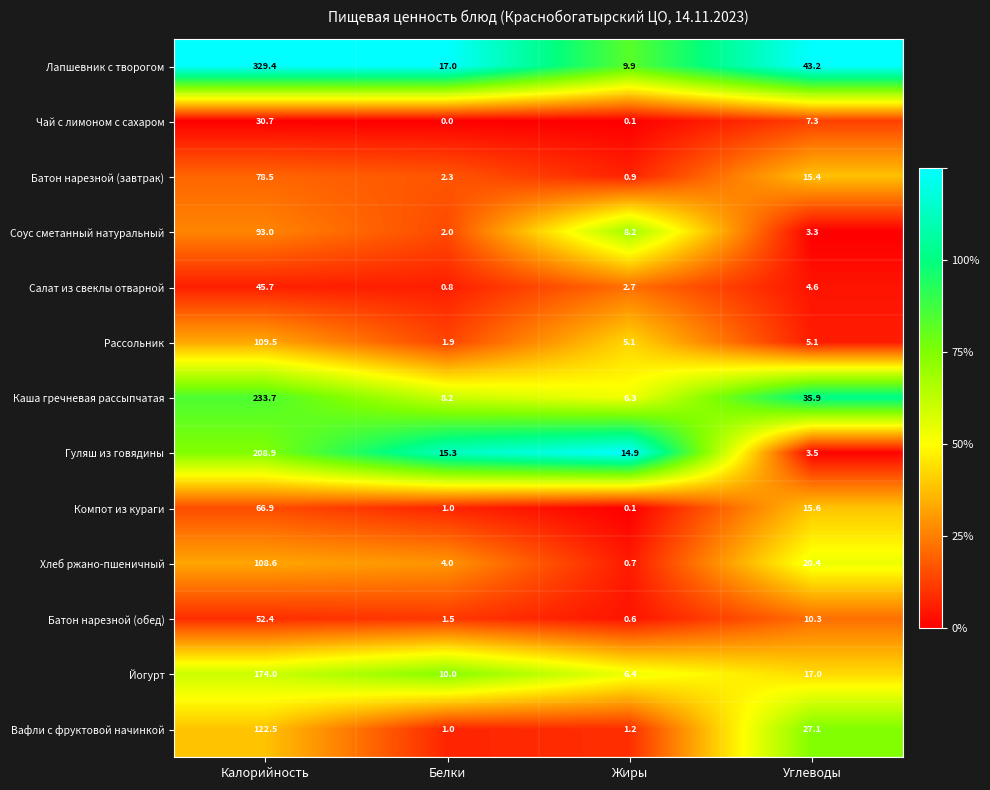

Which category has the lowest value across all series?

Белки